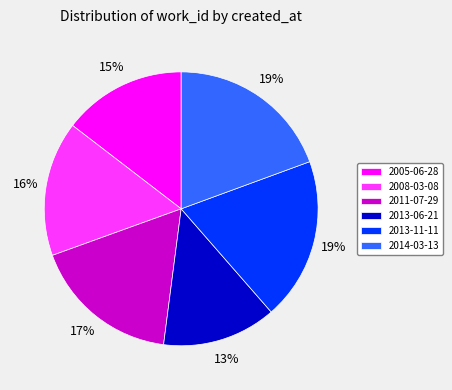

Combined, do 2005-06-28 and 2013-11-11 account for over 50%?

No